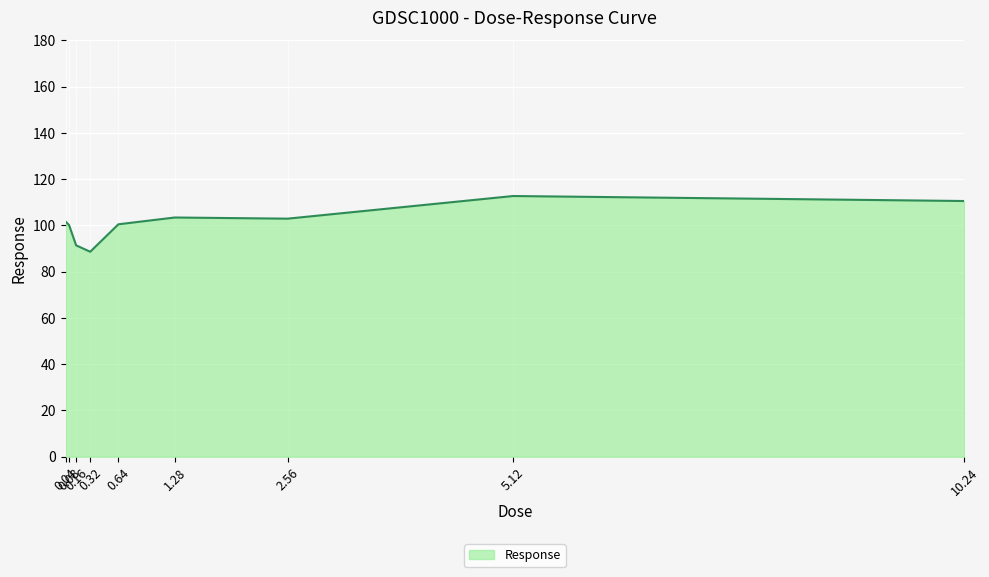

The chart shows a value of 72.8 at 5.12. True or false?

False